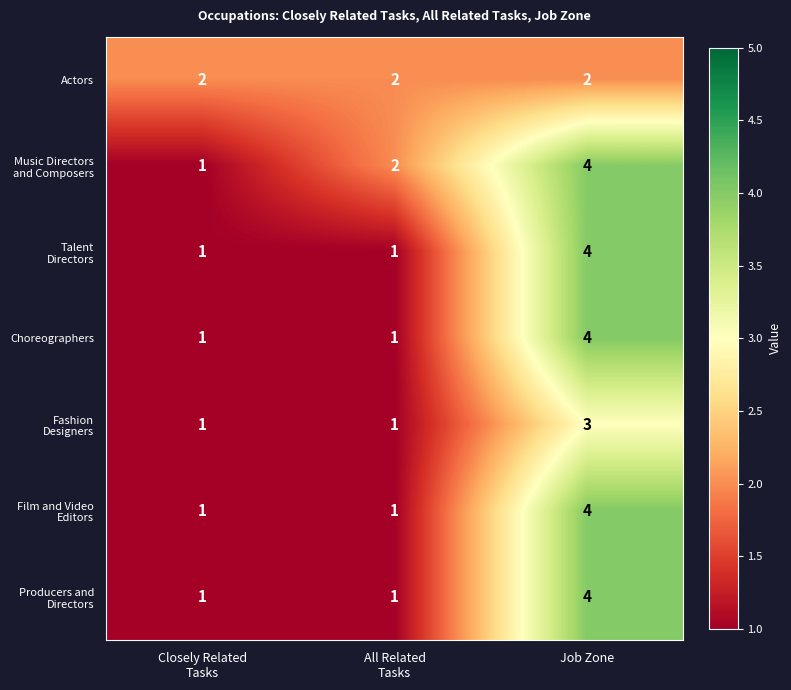

Which category has the highest value across all series?

Job Zone